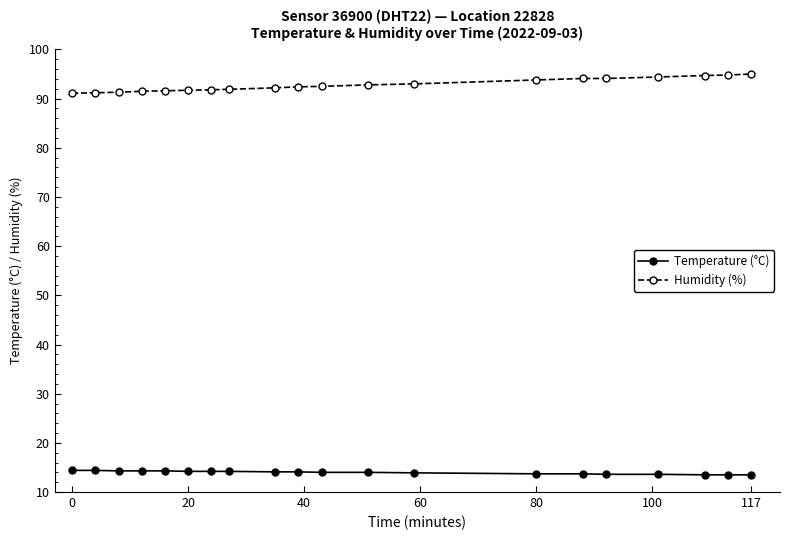

Rank the series by their maximum value, from highest to lowest.

Humidity (%), Temperature (°C)